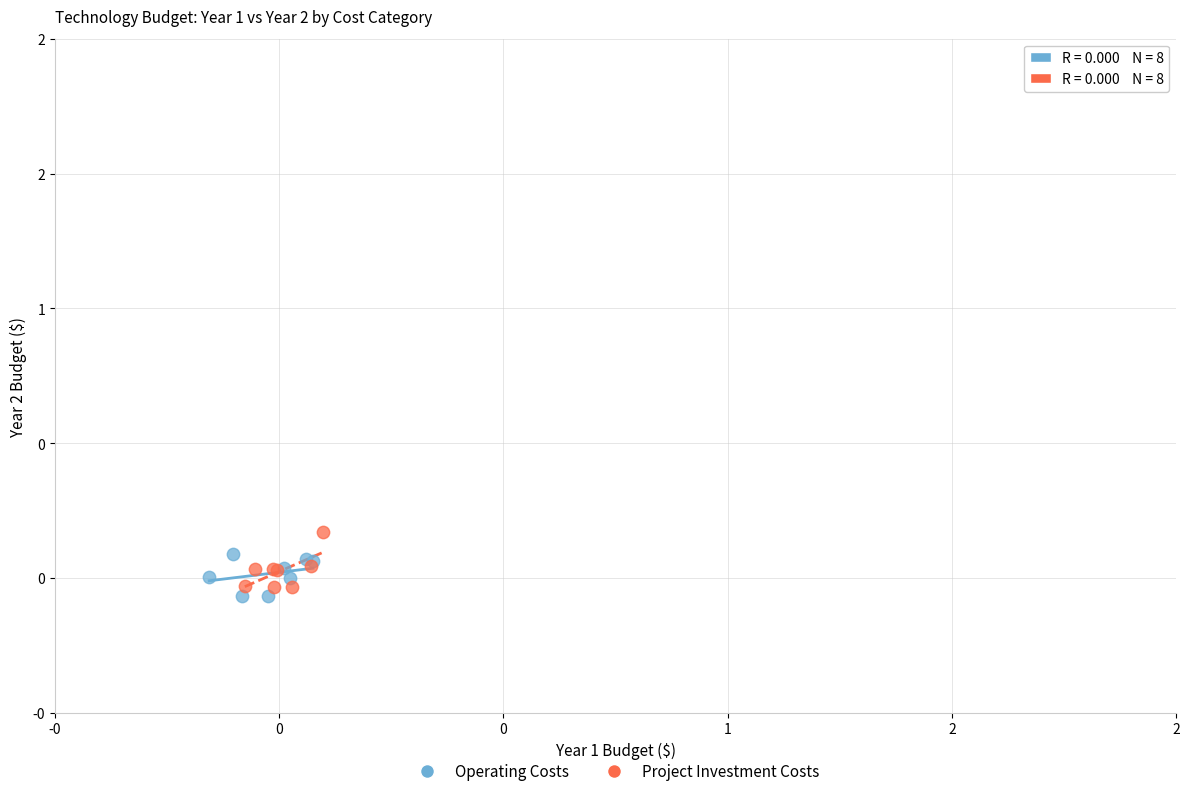

What are all the series names shown in the legend?

Operating Costs, Project Investment Costs